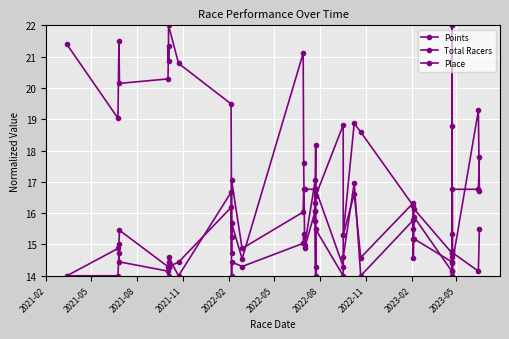

Read the Points value at 2021-02.

21.4